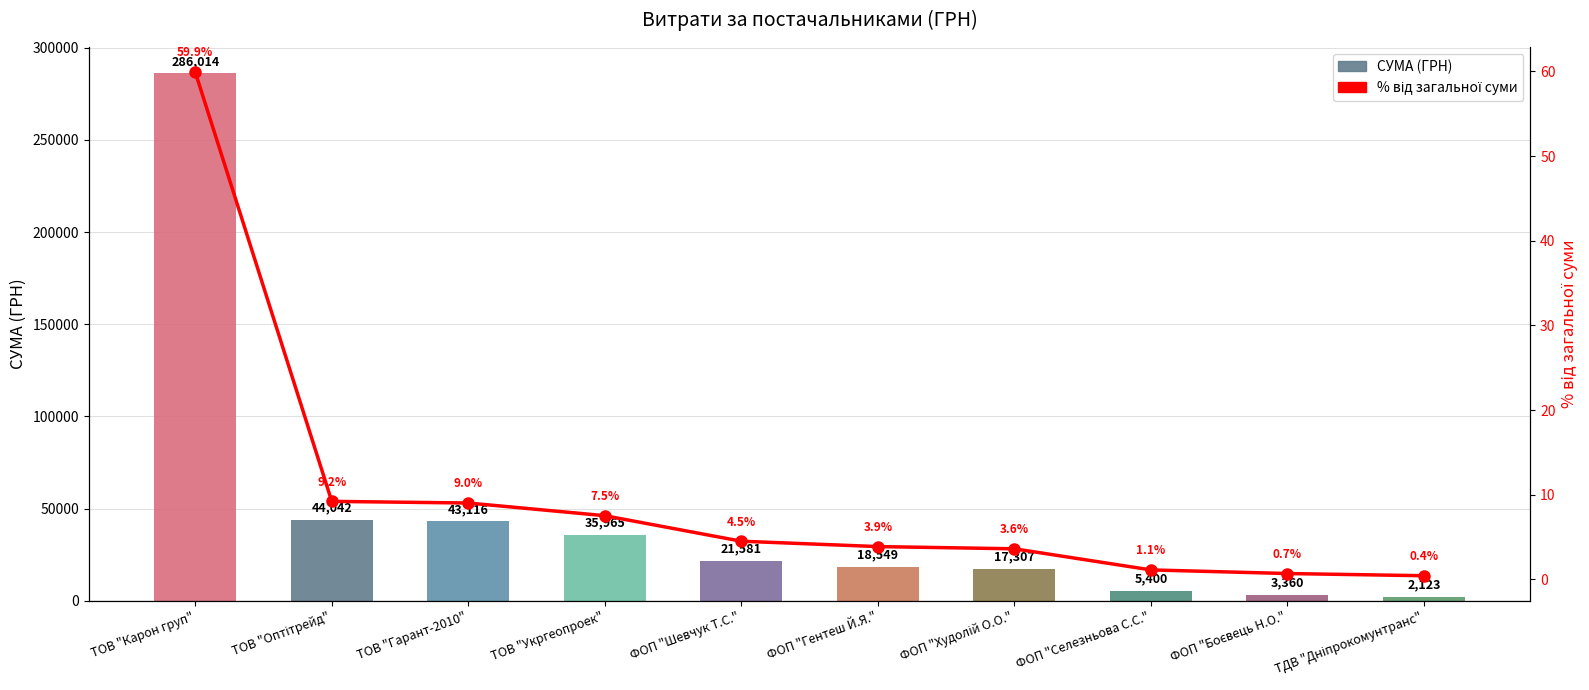

What are all the series names shown in the legend?

СУМА (ГРН), % від загальної суми